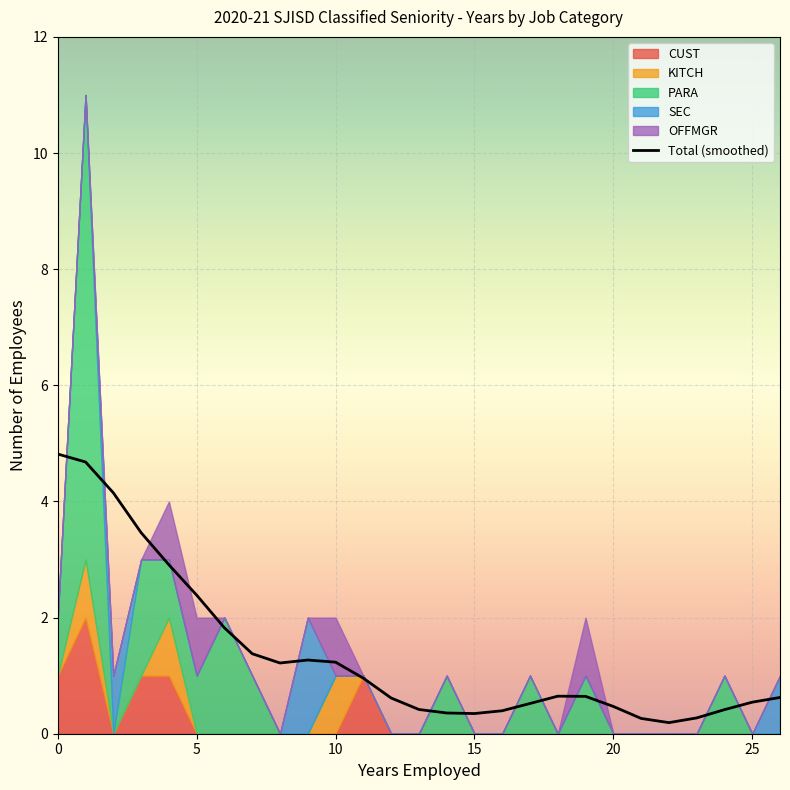

What is the sum of all values?

37.0